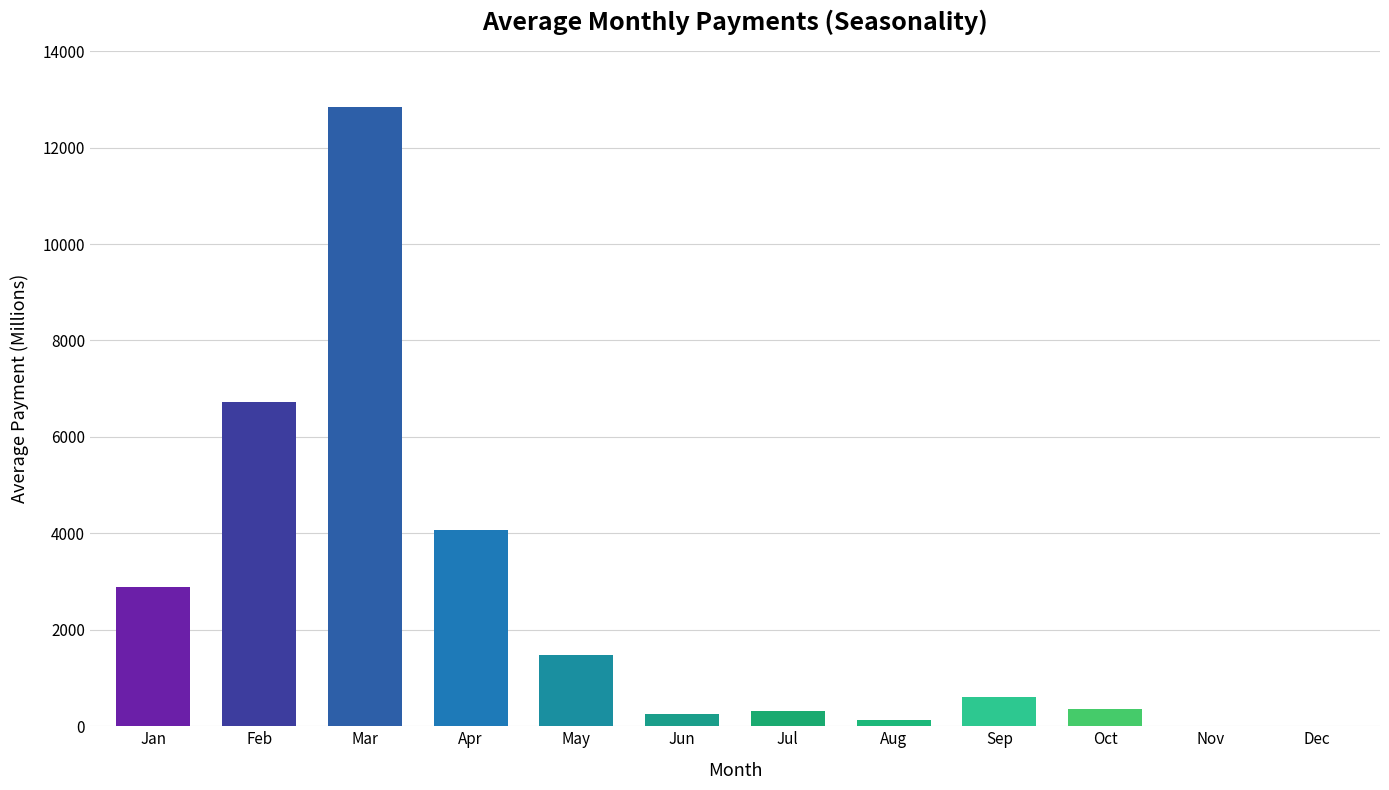

What is the sum of all values?

29687.8